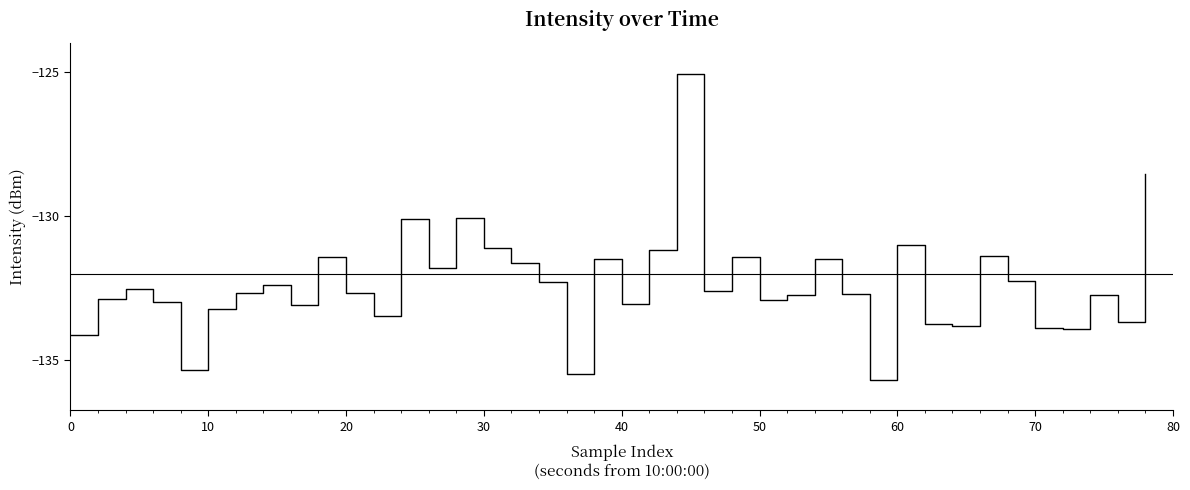

What is the smallest value displayed?

-135.7